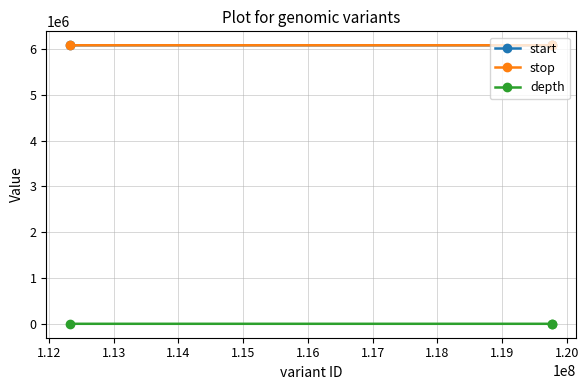

What is the maximum value shown in the chart?

6080438